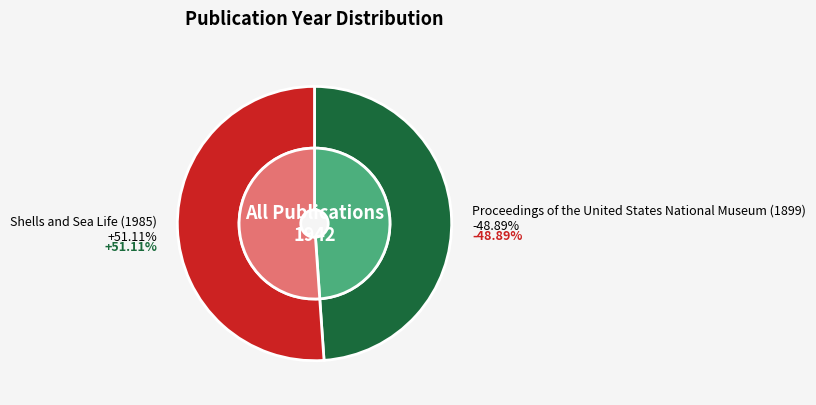

How much of the chart is everything except Proceedings of the United States National Museum (1899)?

51.1%